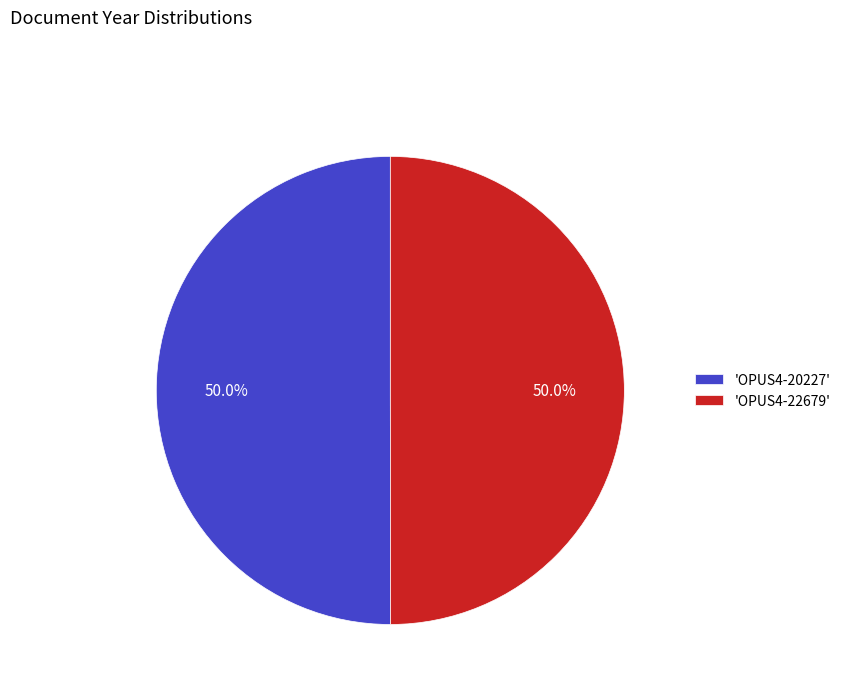

What percentage is NOT represented by 'OPUS4-22679'?

50.0%